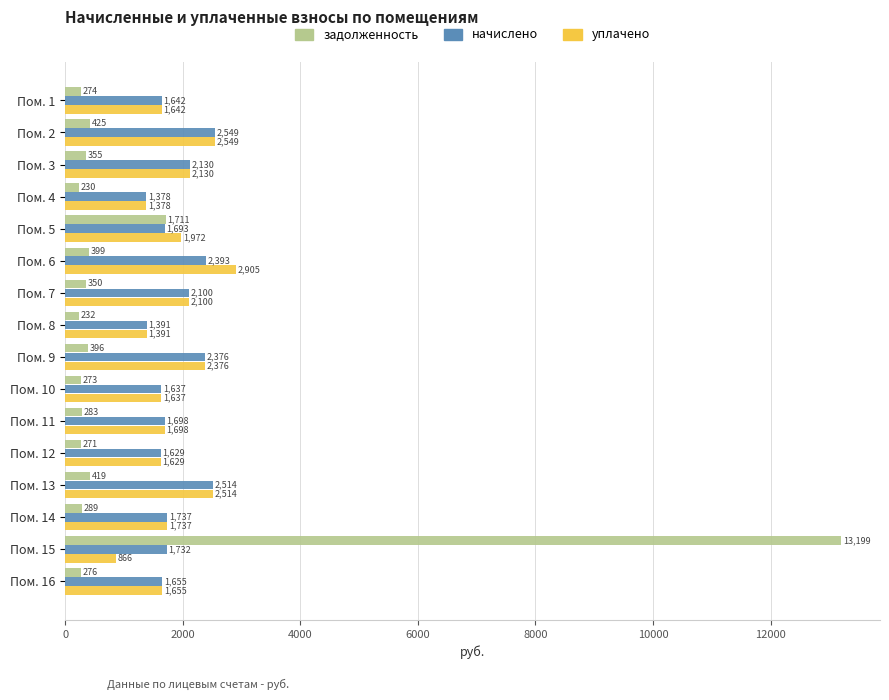

Rank the categories by начислено value from lowest to highest.

Пом. 4, Пом. 8, Пом. 12, Пом. 10, Пом. 1, Пом. 16, Пом. 5, Пом. 11, Пом. 15, Пом. 14, Пом. 7, Пом. 3, Пом. 9, Пом. 6, Пом. 13, Пом. 2